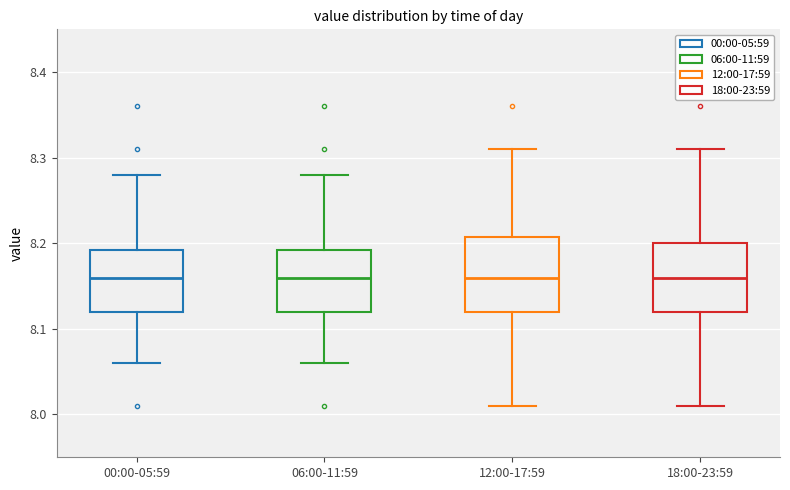

Reading left to right, transcribe this box plot: for each box, give where its median line is, the range the box spans, and where its two whiskers end, as read against the y-axis. The values are not printed on the chart, so give them approximately, as read against the axis.

00:00-05:59: median 8.16, box 8.12 to 8.19, whiskers 8.06 to 8.28
06:00-11:59: median 8.16, box 8.12 to 8.19, whiskers 8.06 to 8.28
12:00-17:59: median 8.16, box 8.12 to 8.21, whiskers 8.01 to 8.31
18:00-23:59: median 8.16, box 8.12 to 8.20, whiskers 8.01 to 8.31